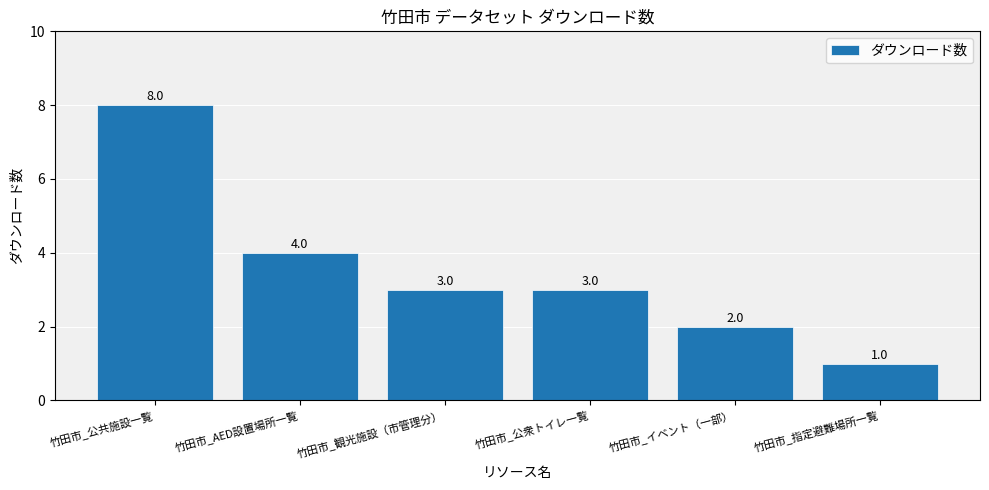

Read the value at 竹田市_観光施設（市管理分）.

3